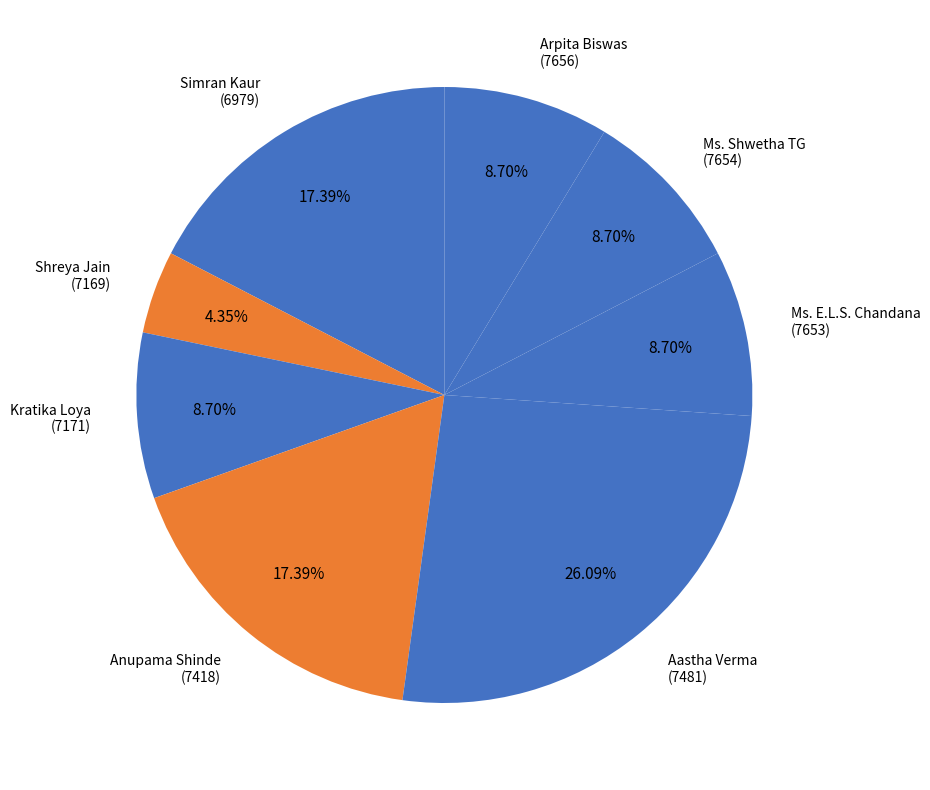

Count the number of slices in the pie.

8